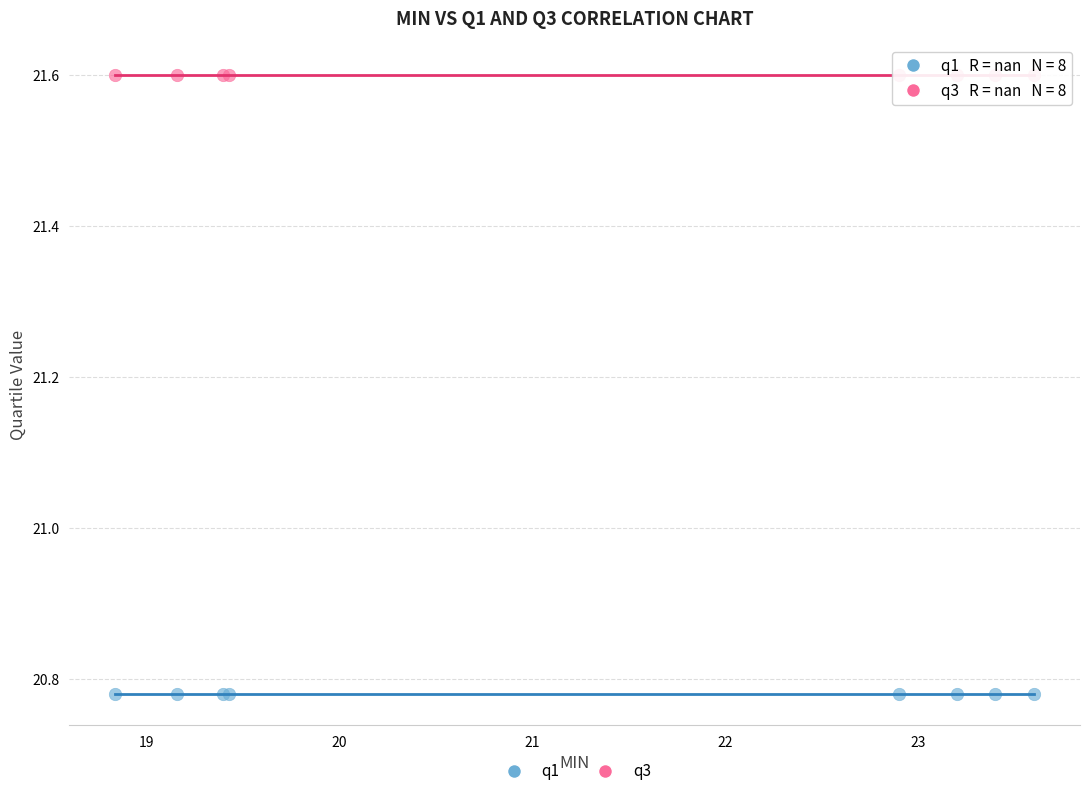

Which series contains the highest Y value?

q3